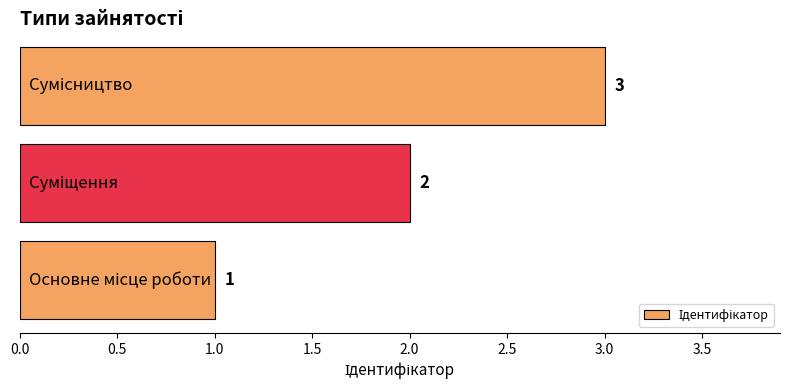

Does the chart contain stacked bars?

No